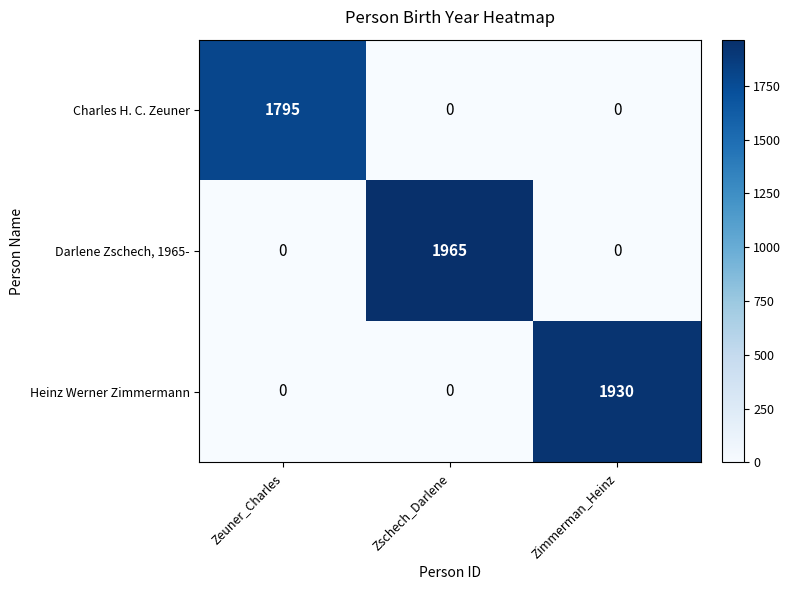

Which label corresponds to the largest value in the chart?

Zschech_Darlene